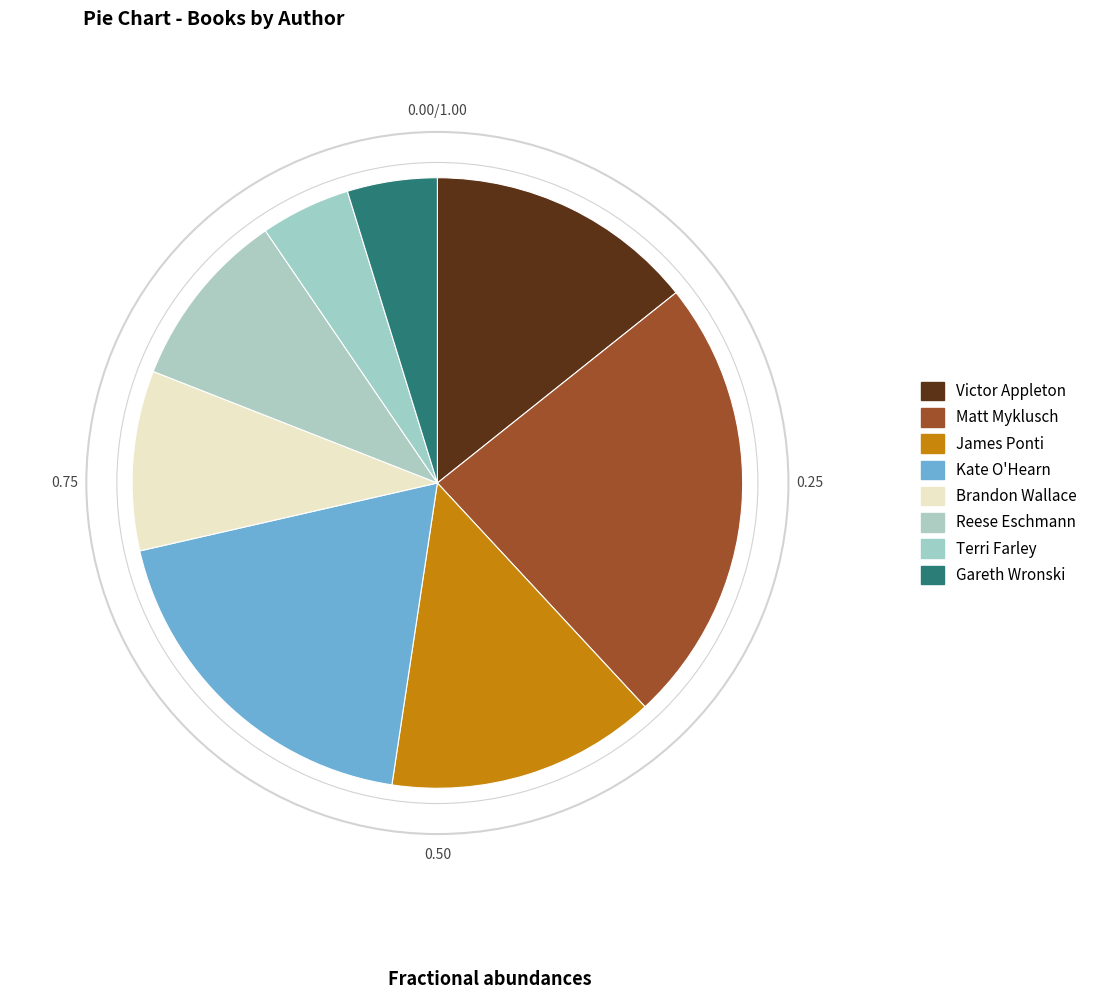

Count the number of slices in the pie.

8